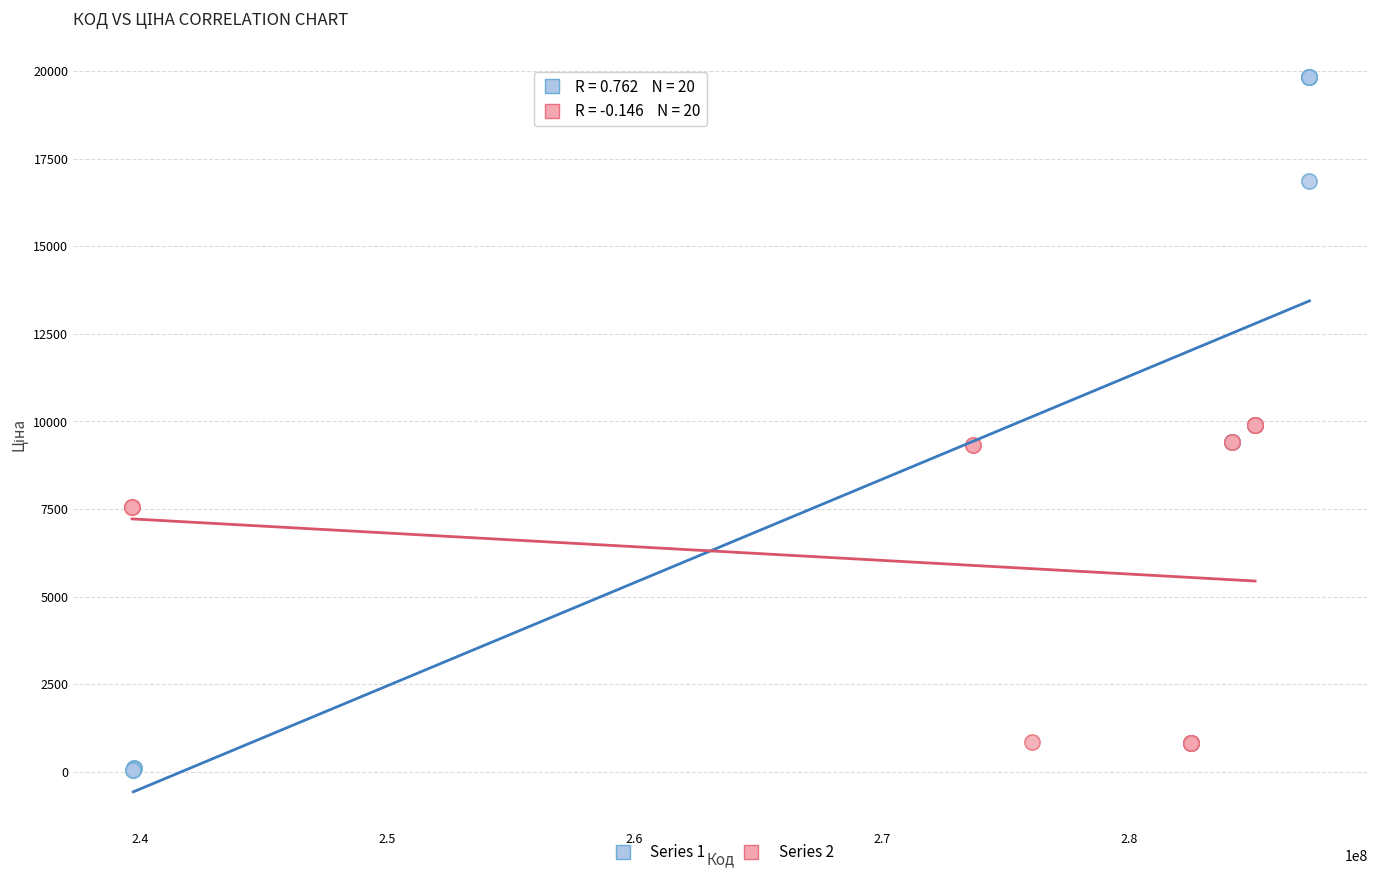

Which series contains the highest Y value?

Series 1